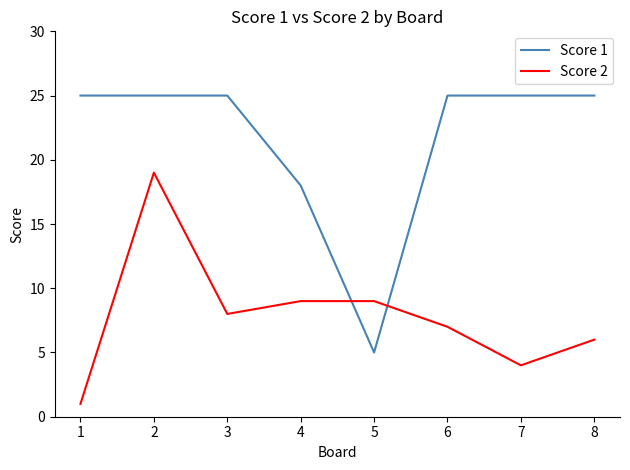

How many times do Score 2 and Score 1 cross each other?

2